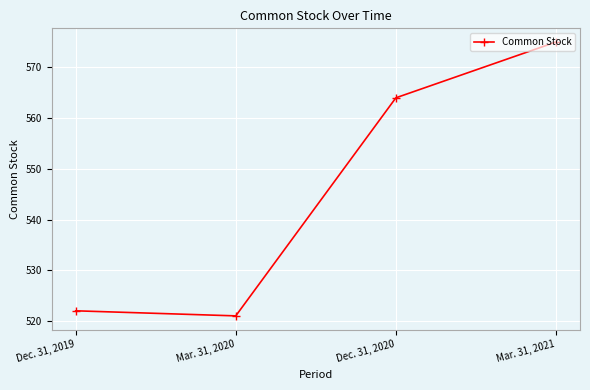

Read the value at Dec. 31, 2020, to the nearest 10.

560